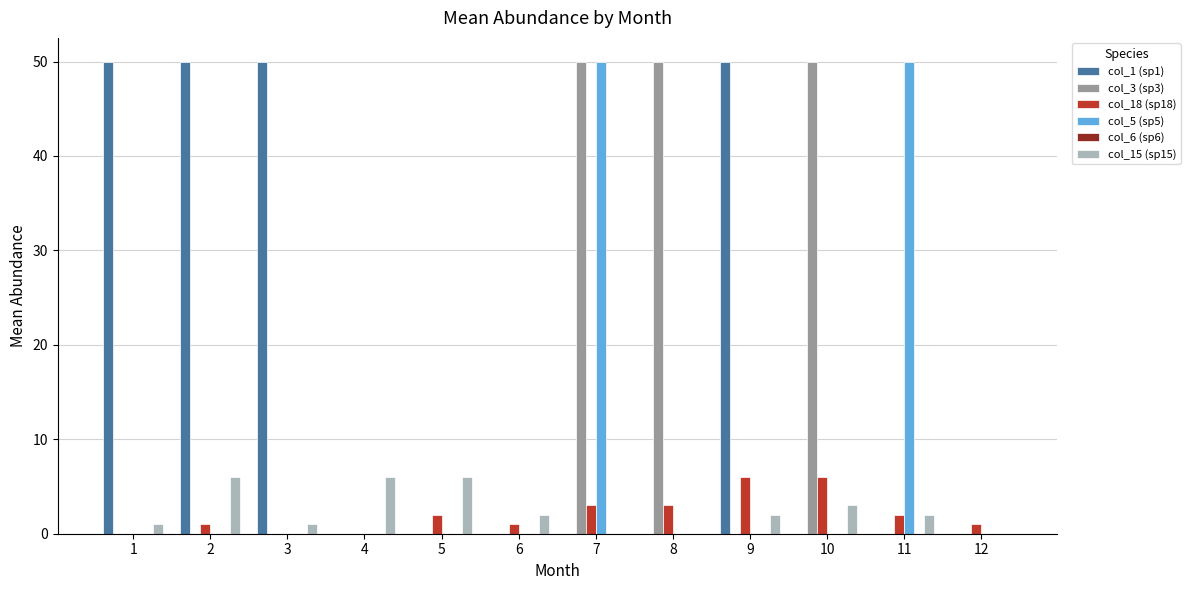

Is the value of col_5 (sp5) at 2 greater than the value of col_15 (sp15) at 3?

No